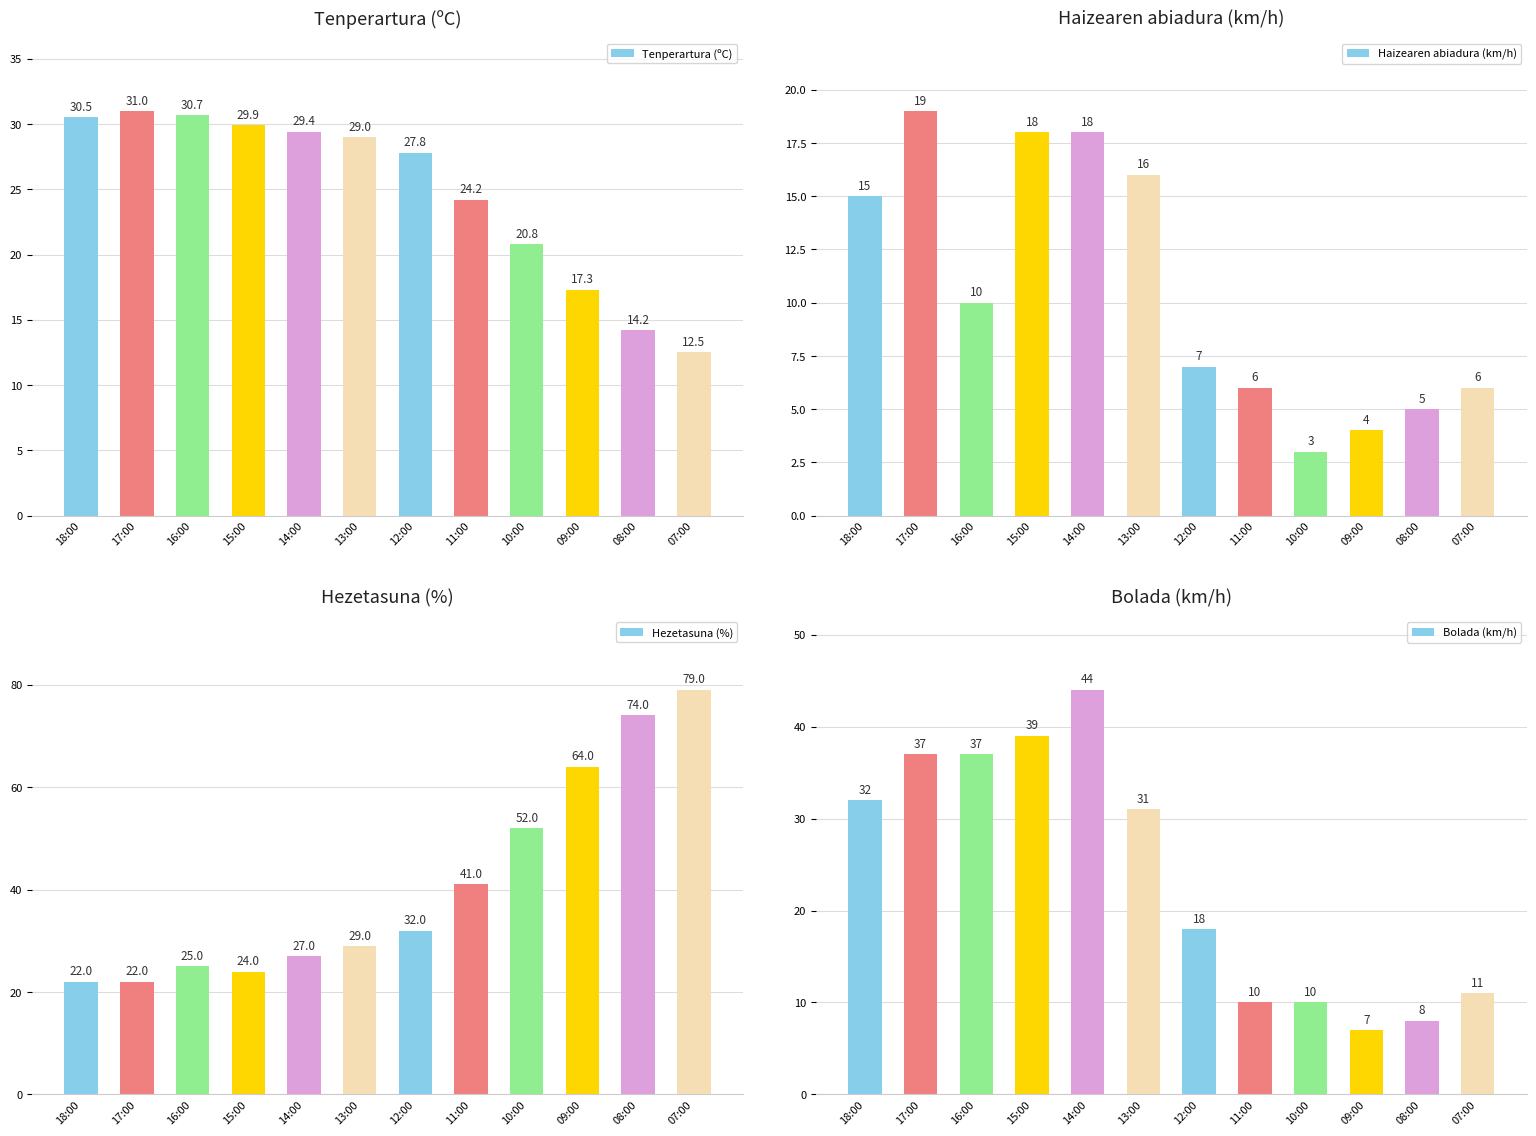

What is the value of the Hezetasuna (%) bar at the 5th from the left?

27